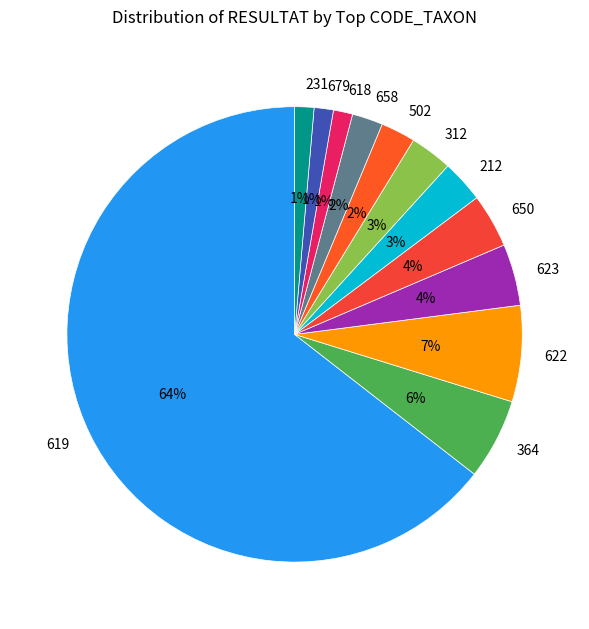

Between 212 and 619, which is larger?

619